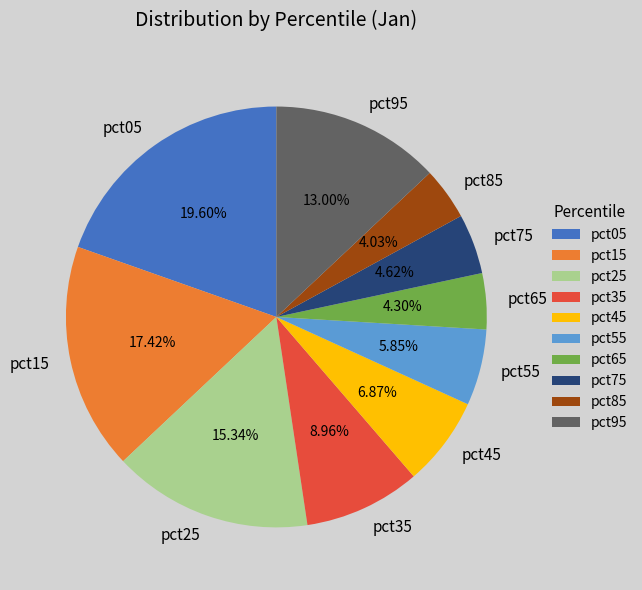

What is the ratio of the value at pct75 to the value at pct95?

0.4